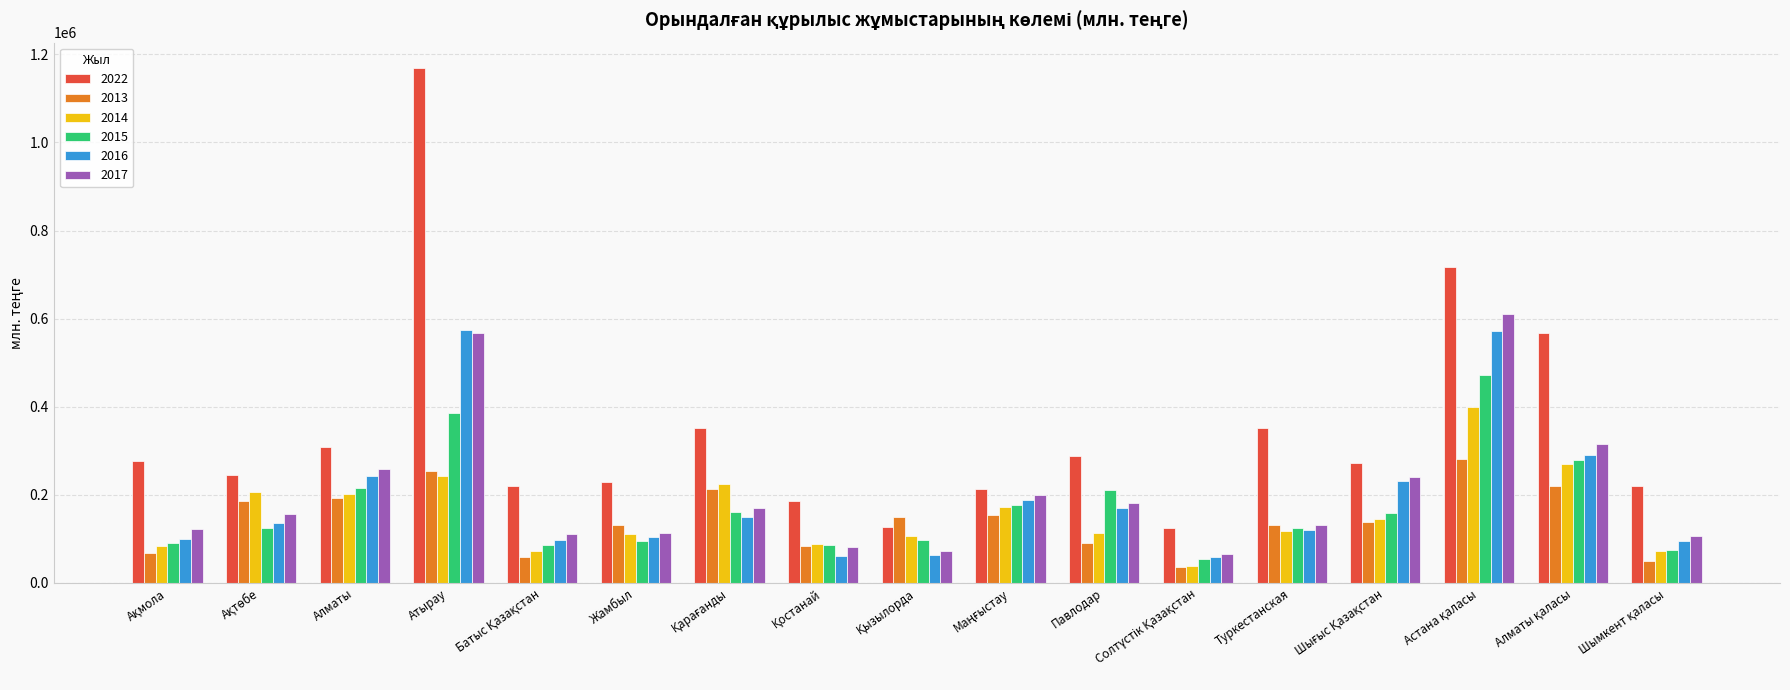

At how many categories does at least one series exceed 613825?

2